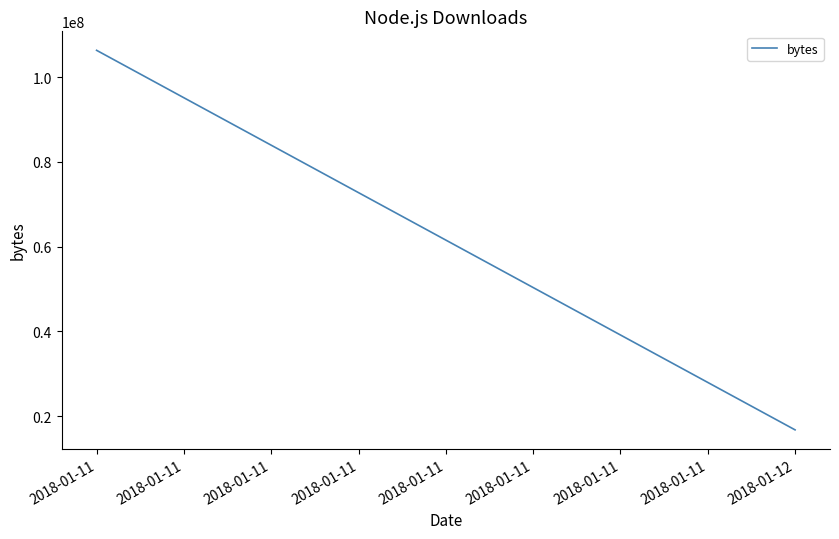

What is the average value?

61559823